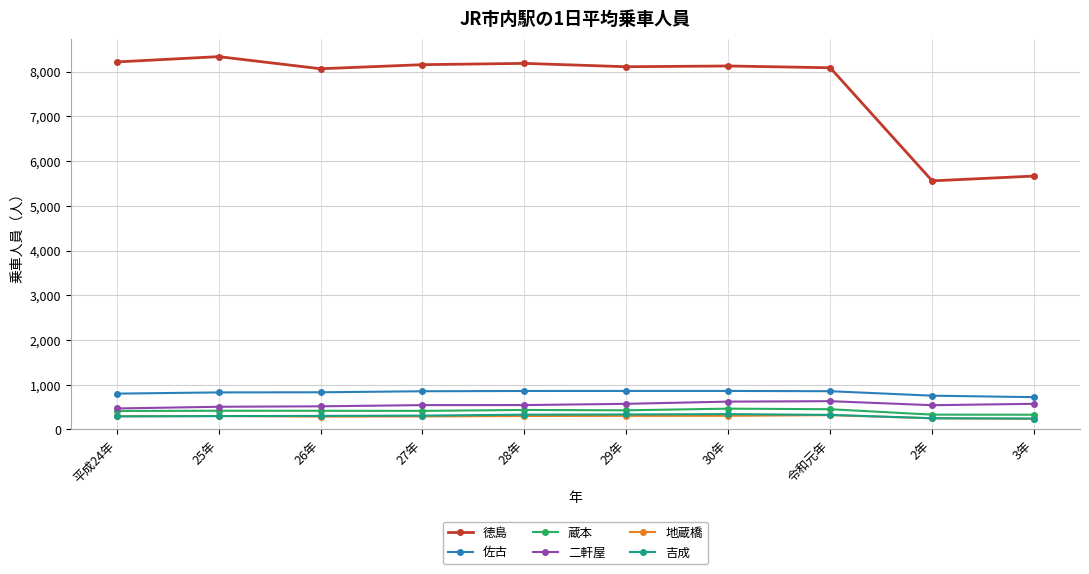

At how many categories does at least one series exceed 6999?

8